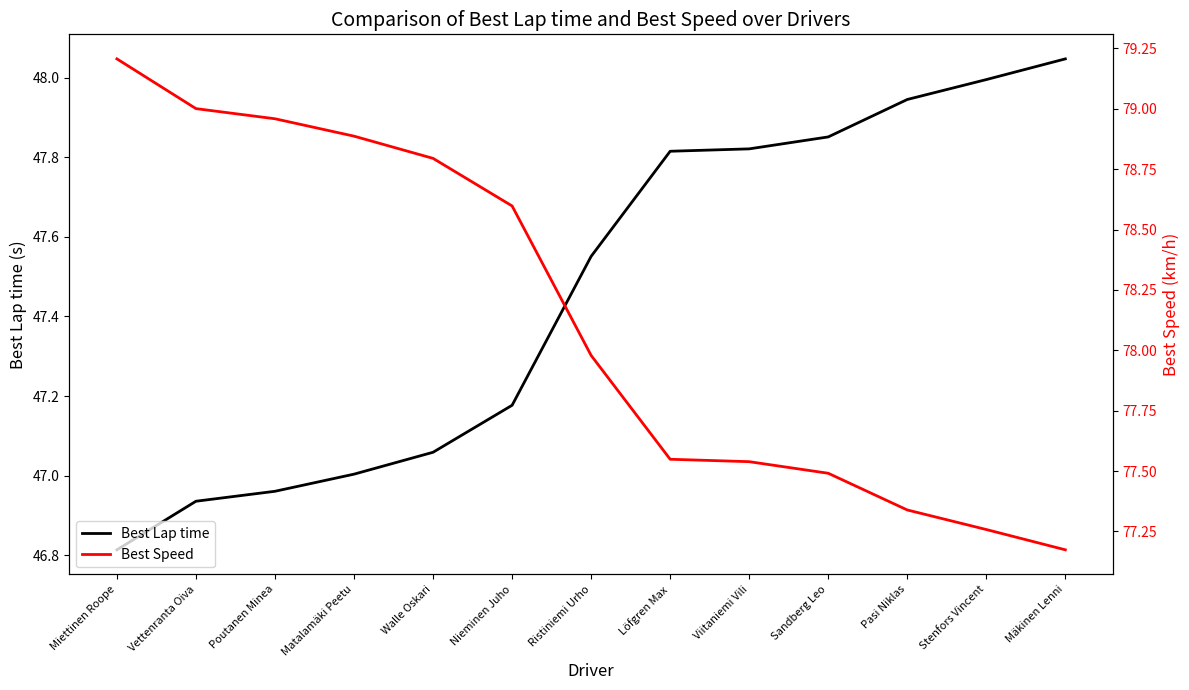

What is the spread (max minus min) of values at Sandberg Leo?

29.6